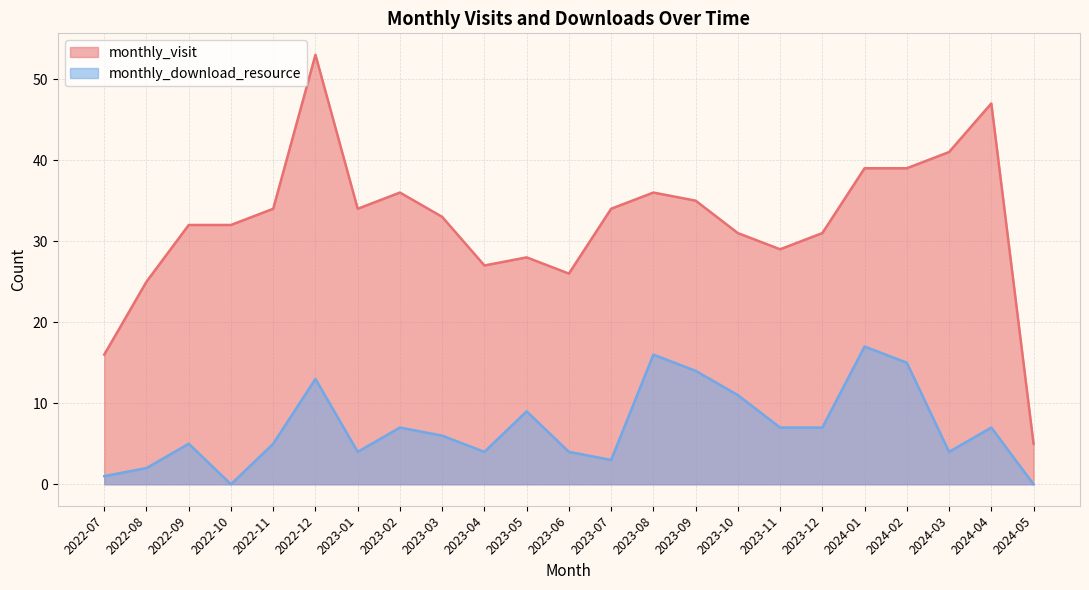

True or false: monthly_download_resource has a value of 3 at 2023-07.

True